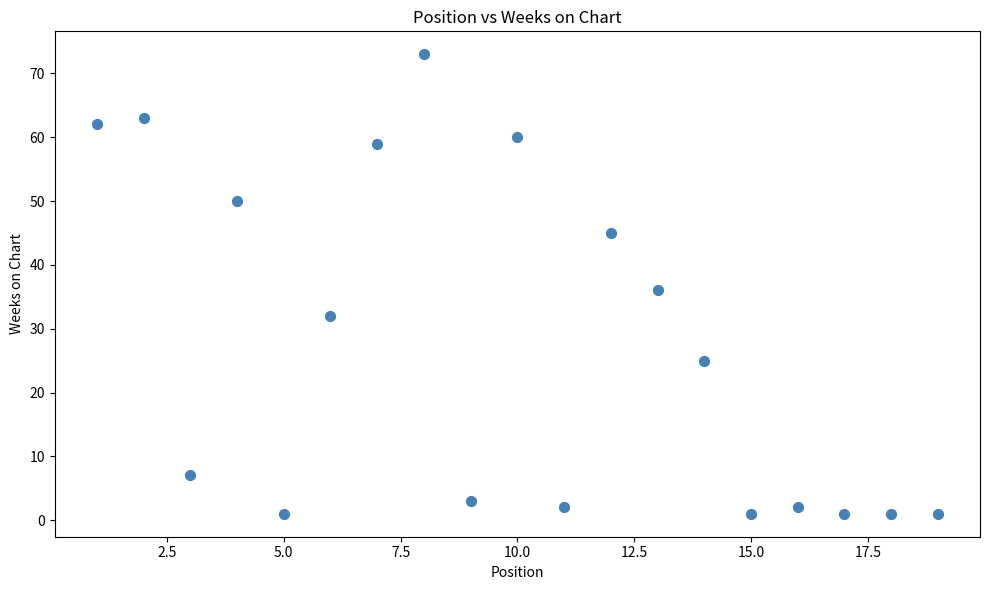

What Y value in the scatter plot is closest to 37?

36